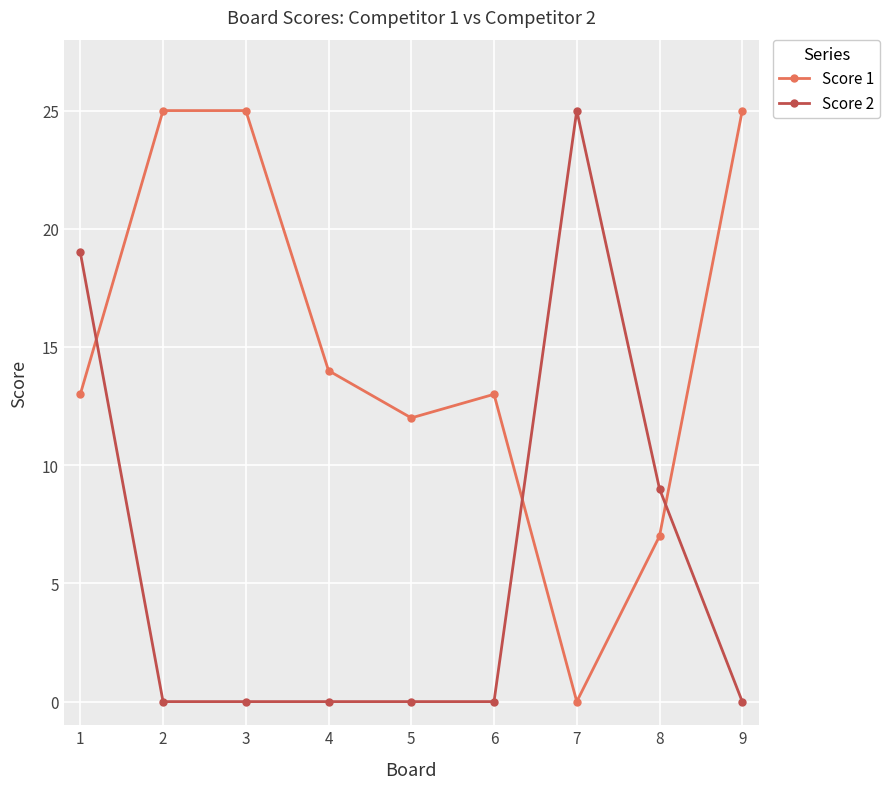

Rank the series at 6 from lowest to highest value.

Score 2, Score 1